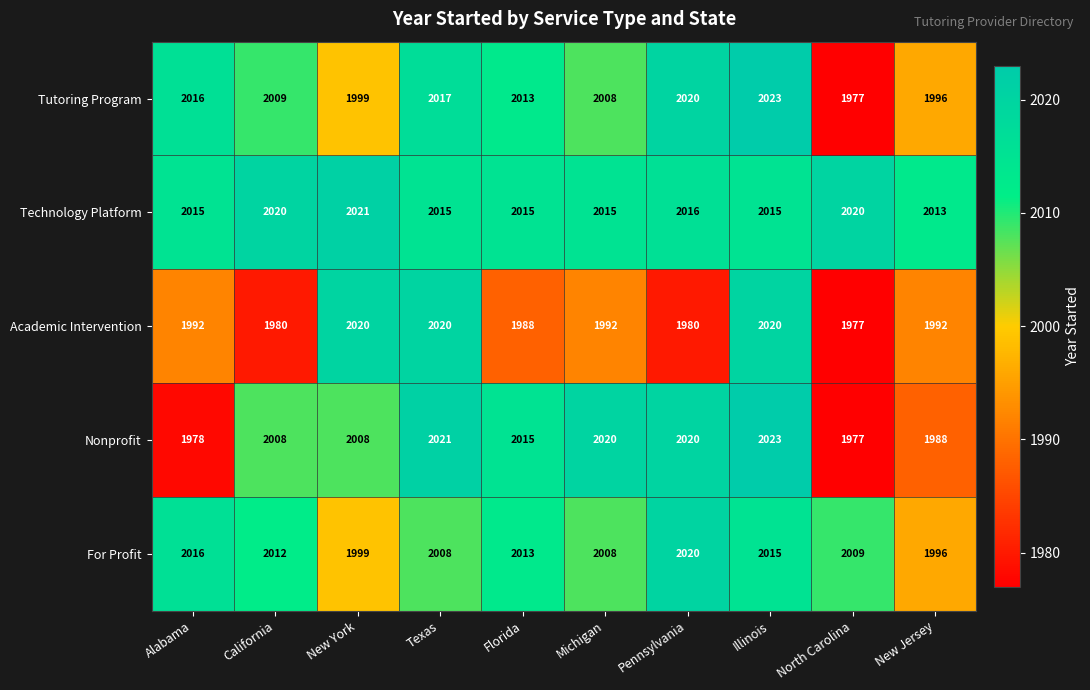

The Tutoring Program series shows 2013 at Florida. True or false?

True